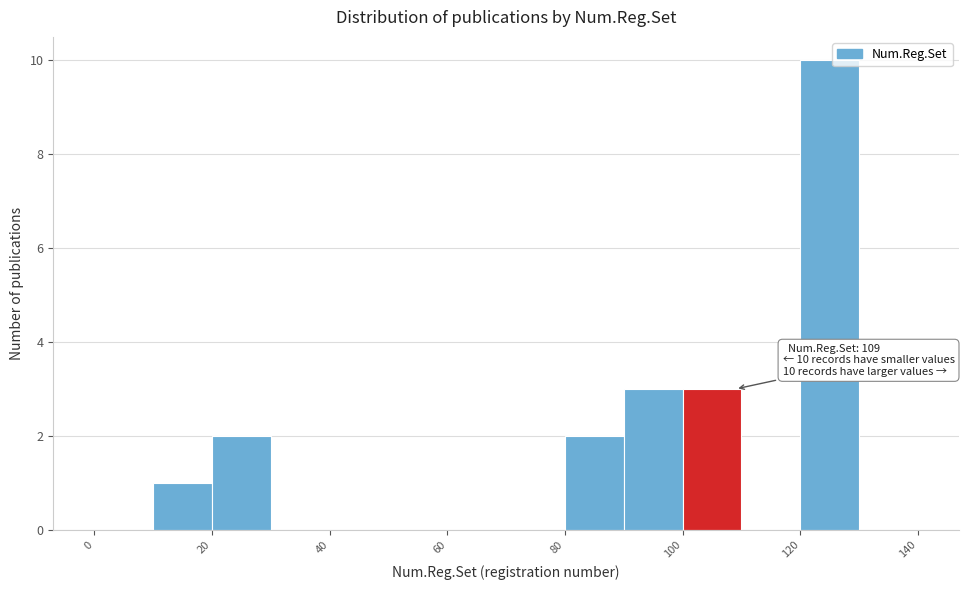

Over which range of the x-axis is the bar tallest?

120 to 130